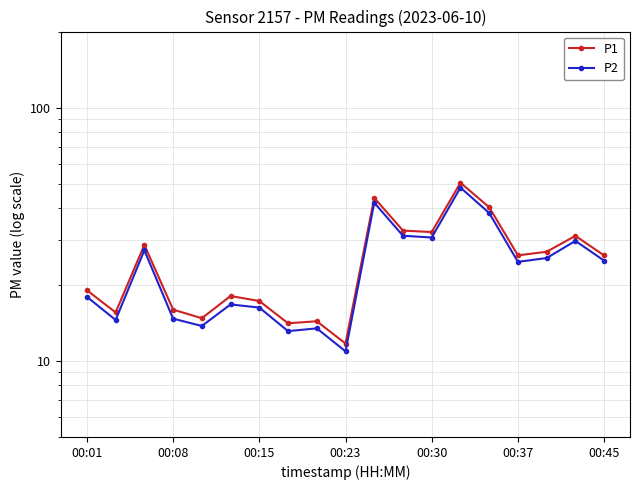

True or false: P1 and P2 cross at least once.

False